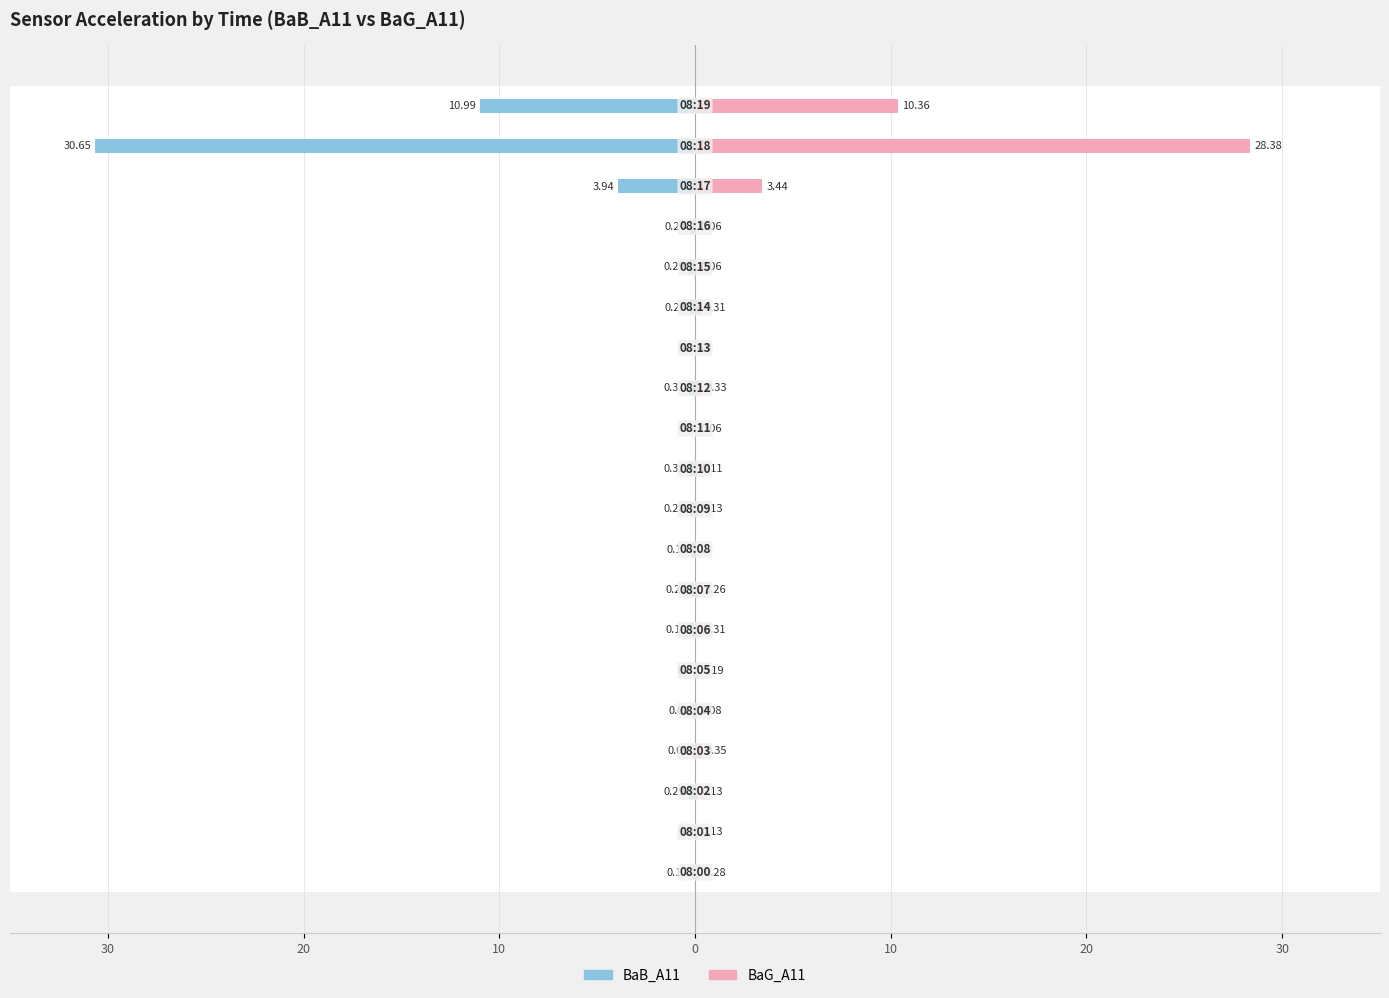

What is the difference between the maximum and minimum values in the BaG_A11 series?

28.3